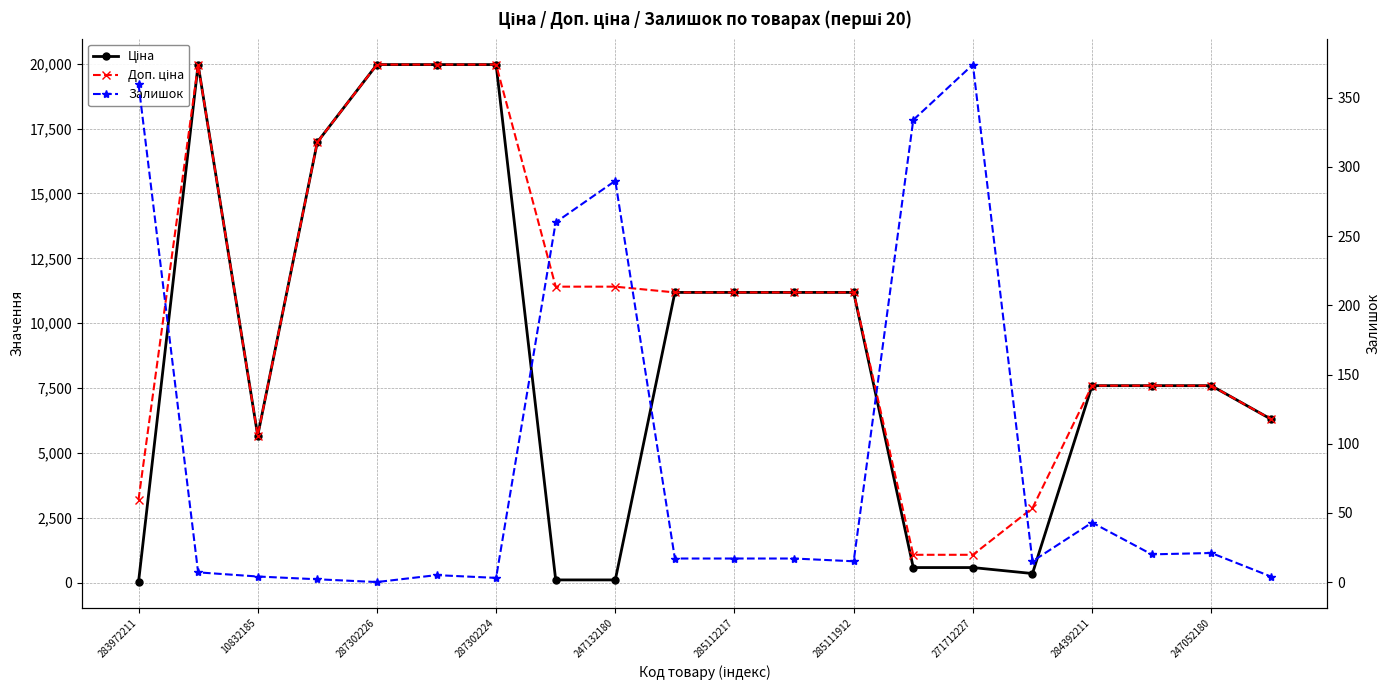

Between 285111912 and 247052180, which series saw the biggest shift?

Ціна